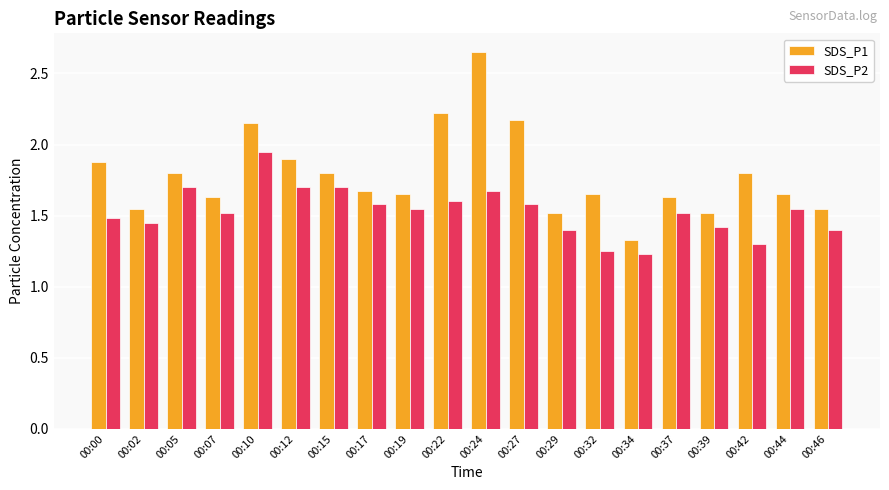

At how many categories does at least one series exceed 2?

4